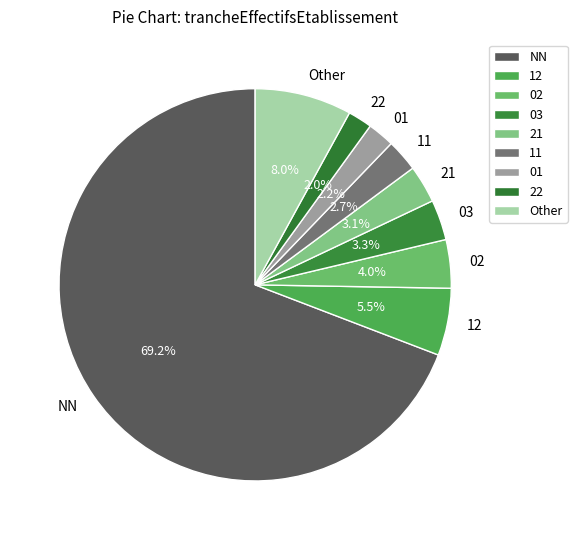

Approximately how many times larger is the value at 03 compared to Other?

0.4